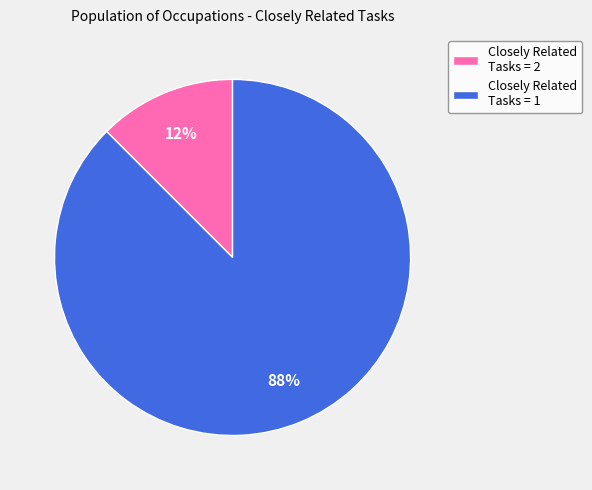

True or false: Closely Related Tasks = 1 accounts for 88% of the total.

True